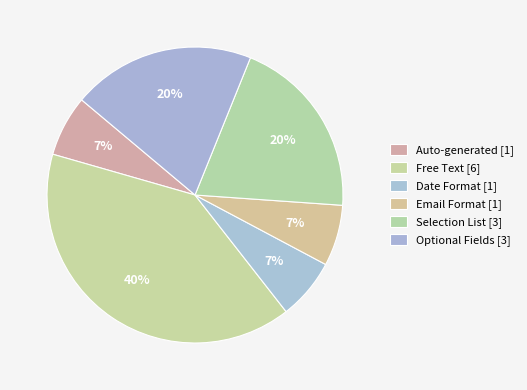

Count the number of slices in the pie.

6